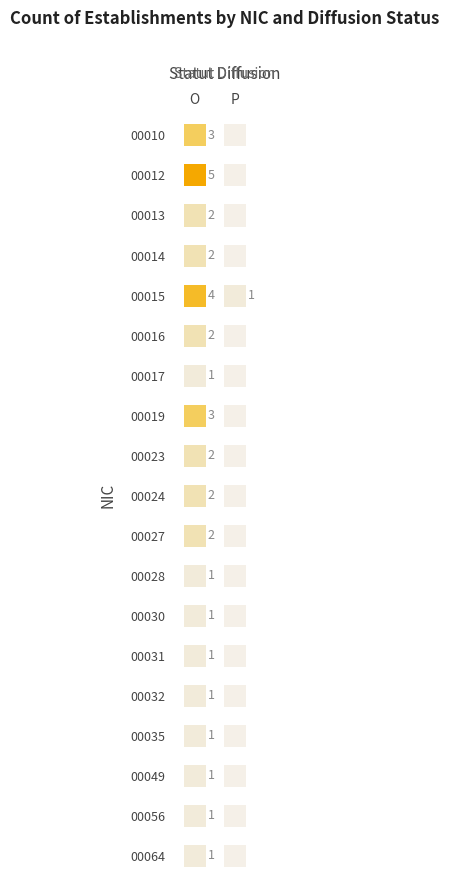

Which has a higher value, P or O?

O